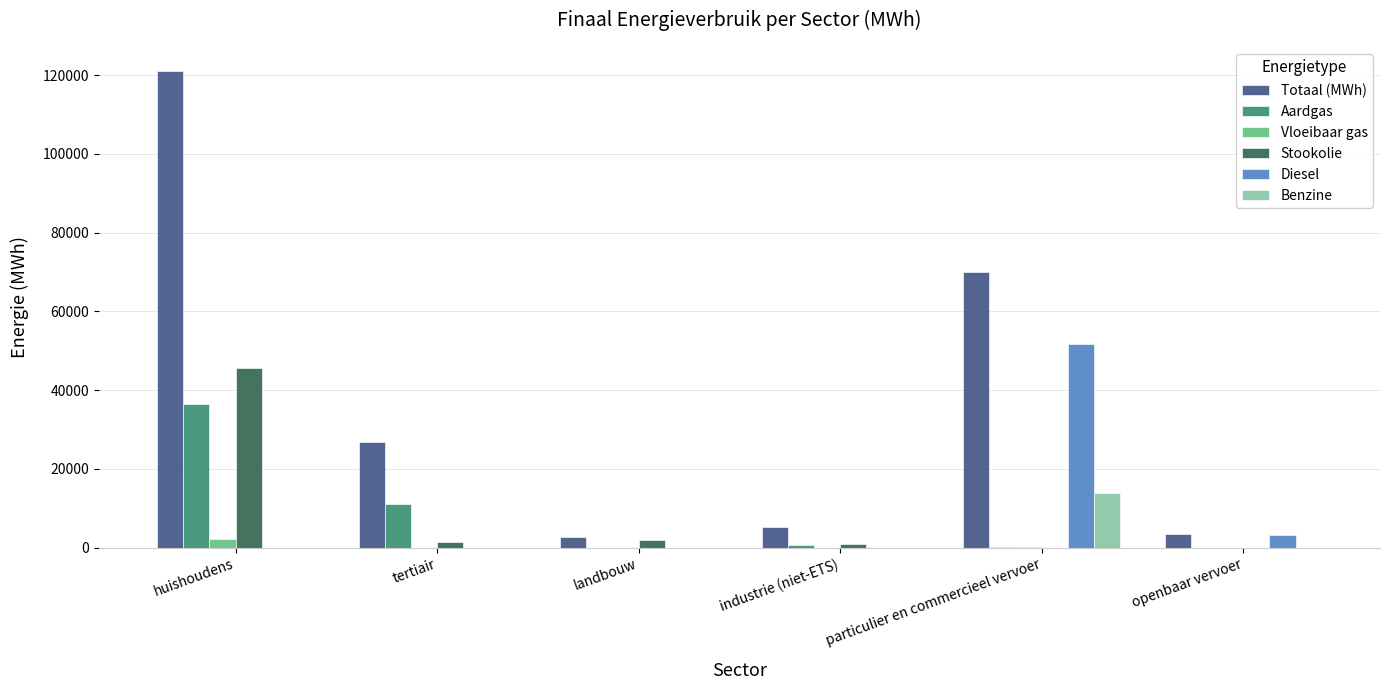

What is the sum of all Aardgas values?

48390.0